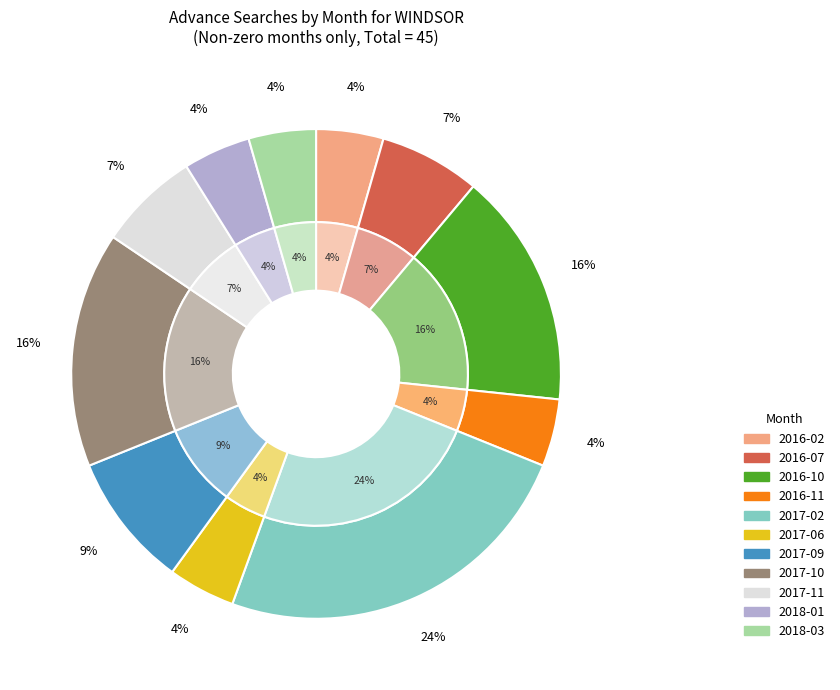

To the nearest percent, what percentage of the pie is 2017-02?

24%